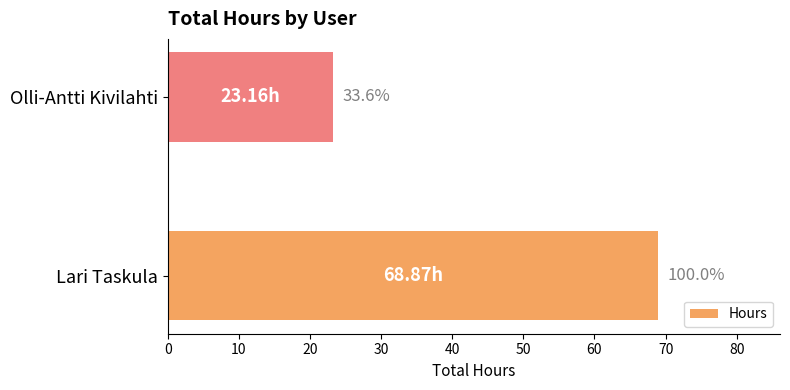

How many bars are there in total?

2